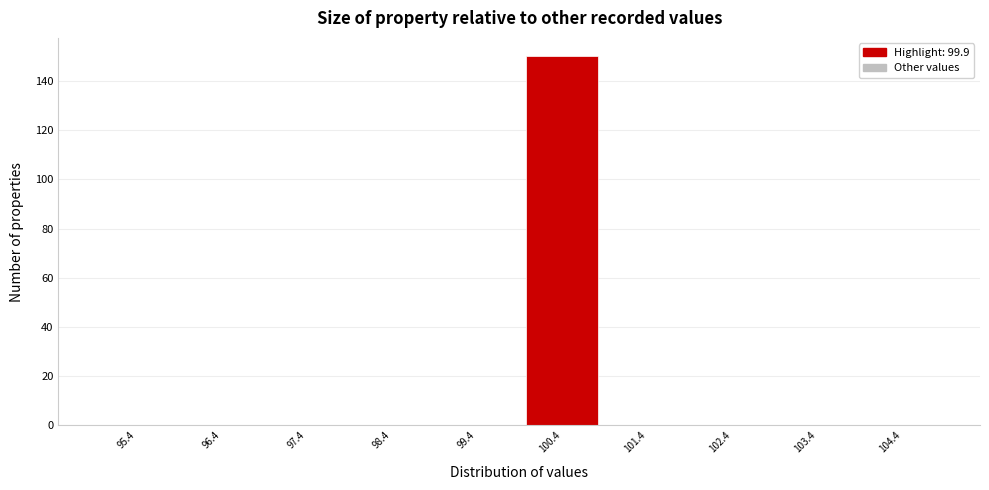

Over which range of the x-axis is the bar tallest?

99.9 to 100.9